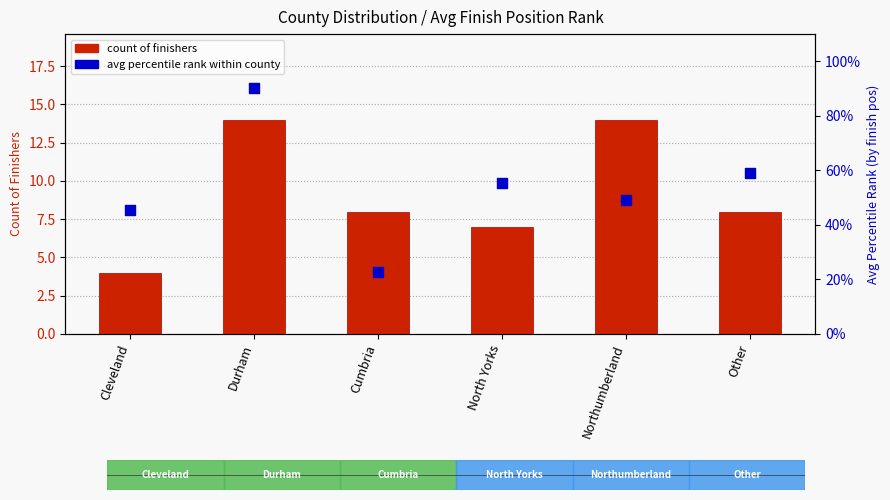

Is the value of avg percentile rank (by position) at Durham greater than the value of count of finishers at Durham?

Yes